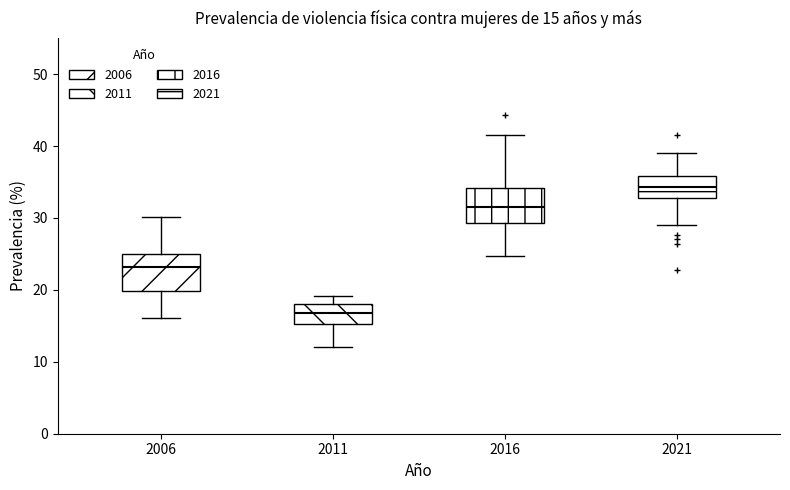

Which box's median line is the lowest?

2011